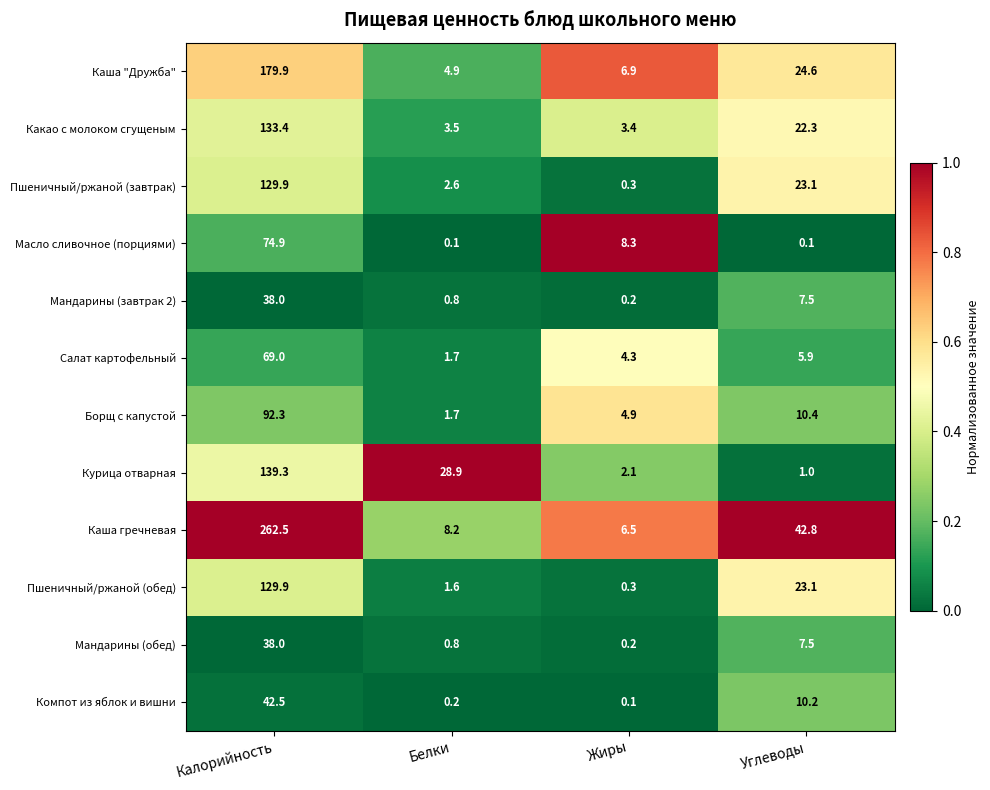

What is the average value of the Курица отварная series?

42.8